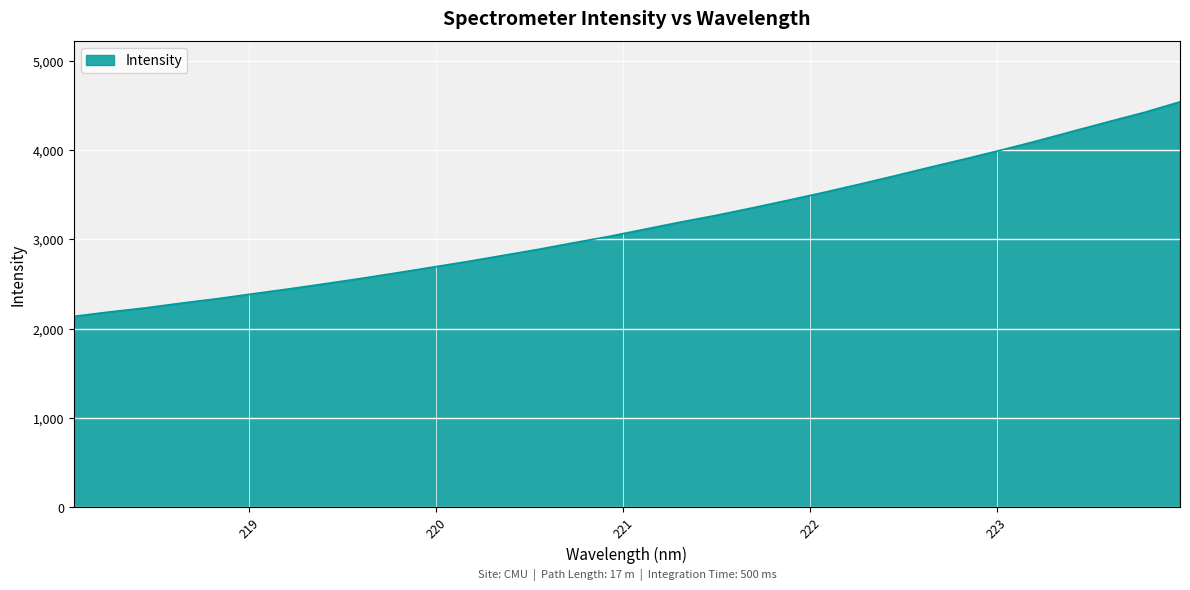

What is the difference between the second highest and minimum values?

2286.6